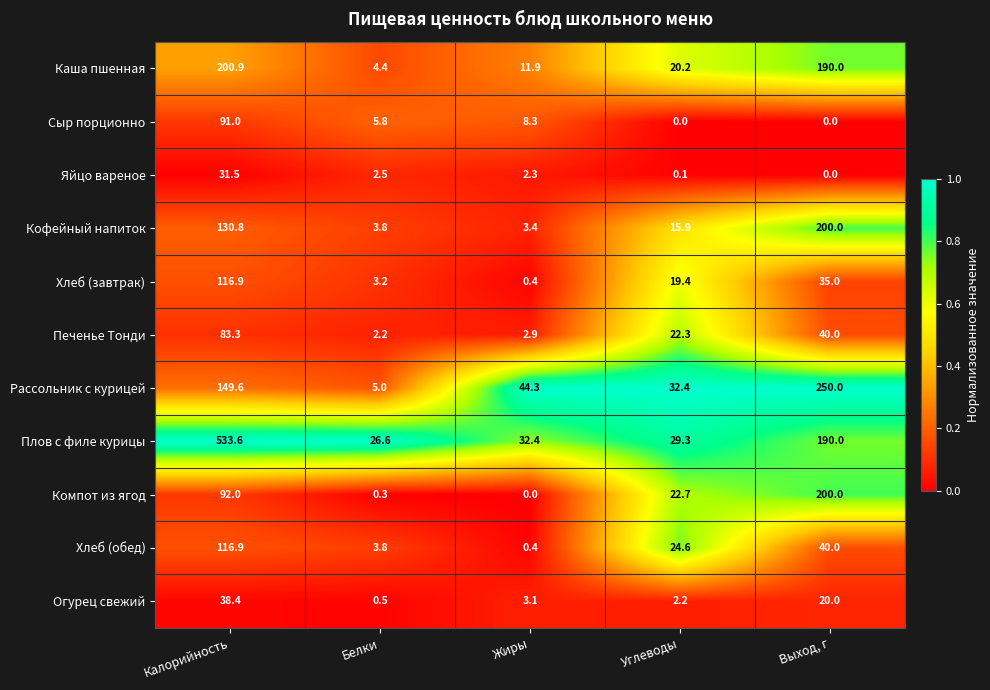

Which series has the largest total across all categories?

Плов с филе курицы